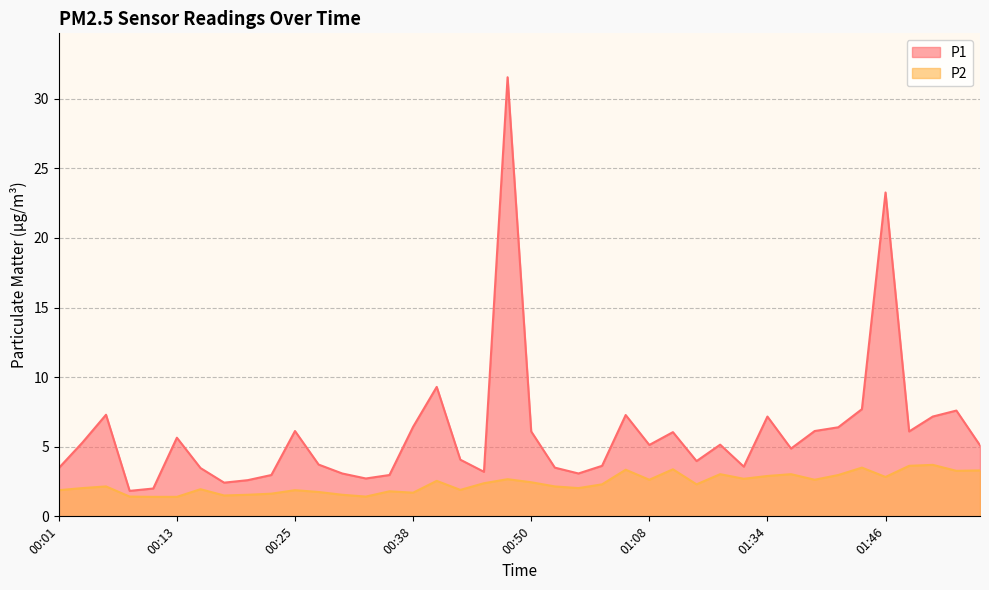

What are all the series names shown in the legend?

P1, P2